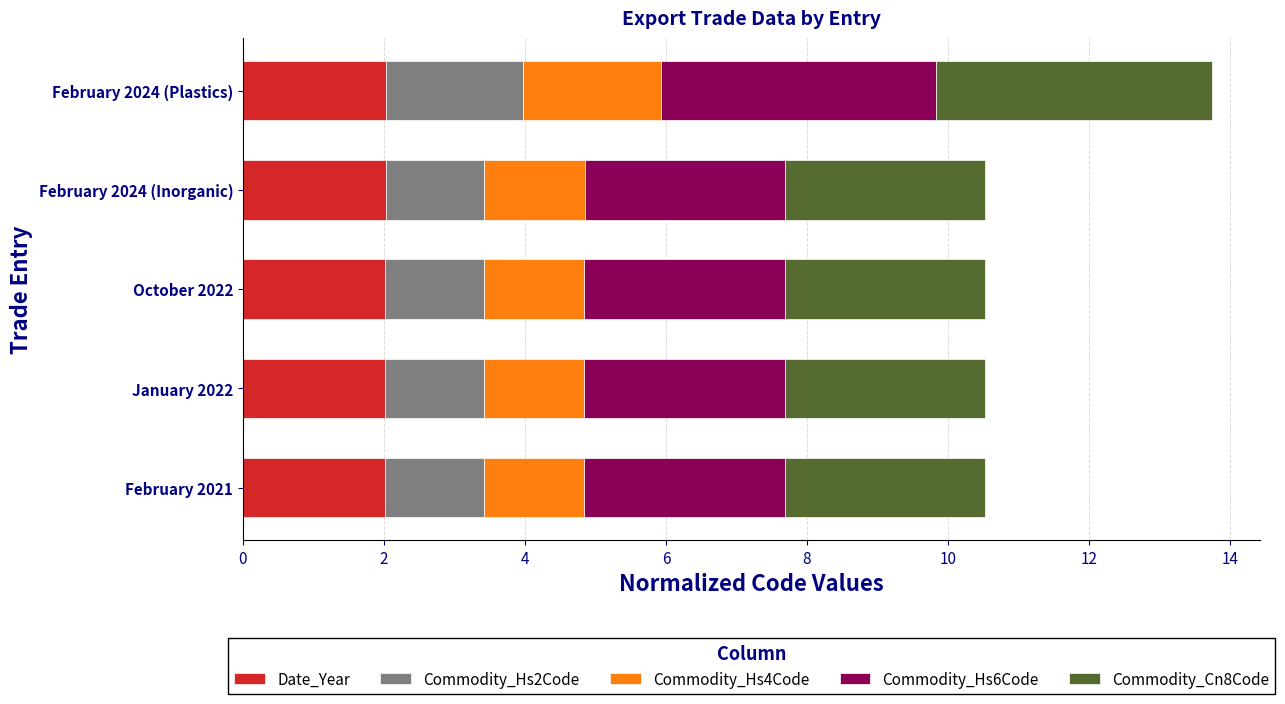

What is the highest value of the Date_Year series?

2.0